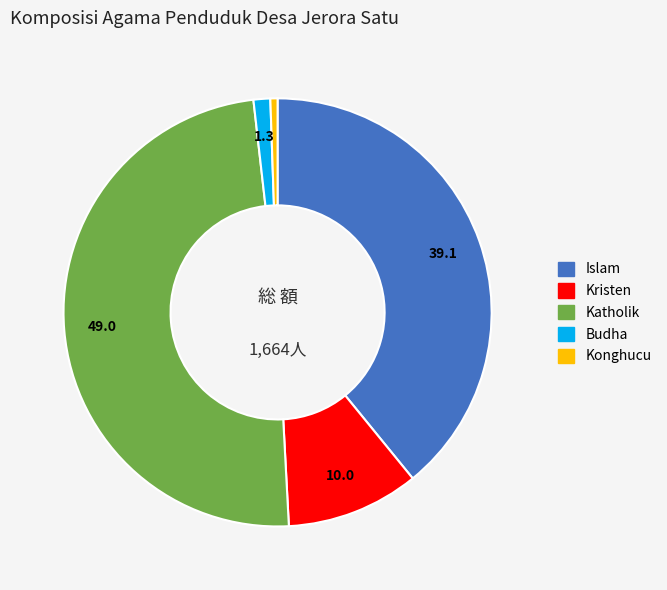

Is there any slice that represents more than half of the pie?

No